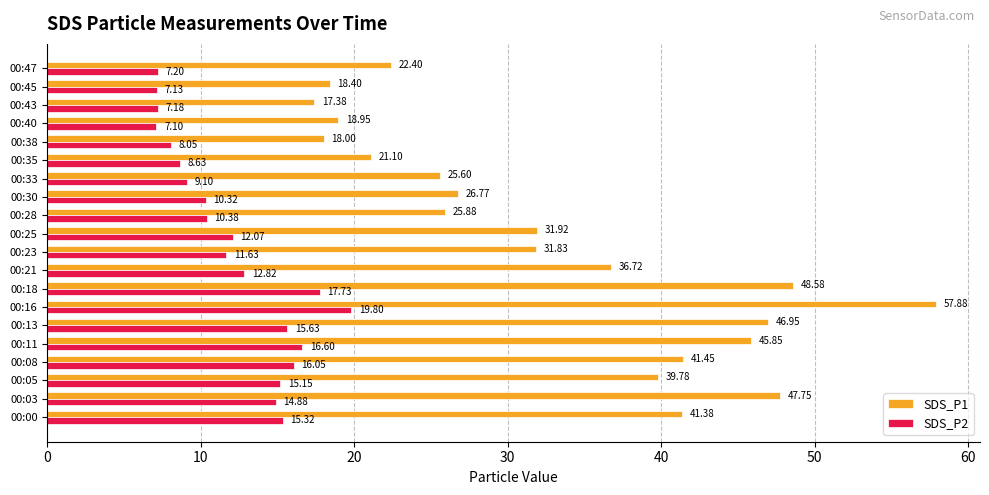

What is the spread (max minus min) of values at 00:35?

12.5